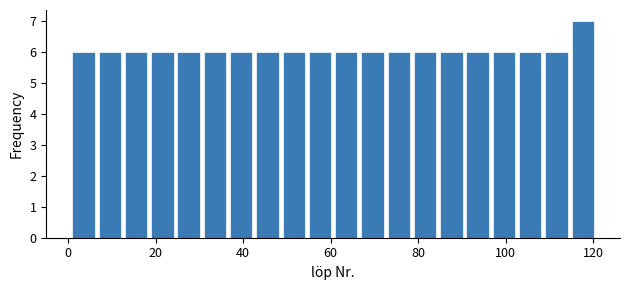

Read against the x-axis, roughly where is the centre of the tallest bar?

118